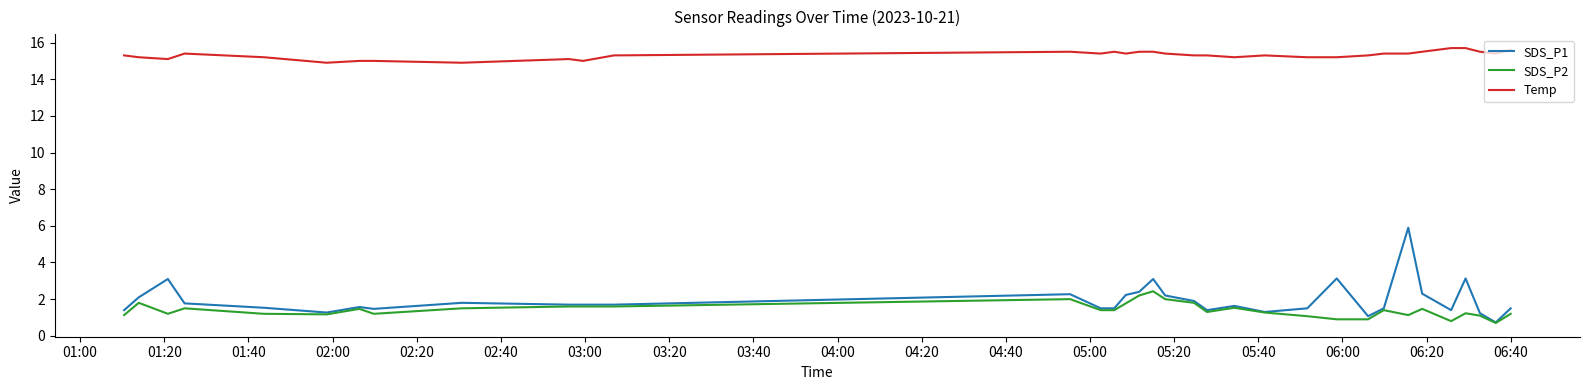

Which series has the largest total across all categories?

Temp